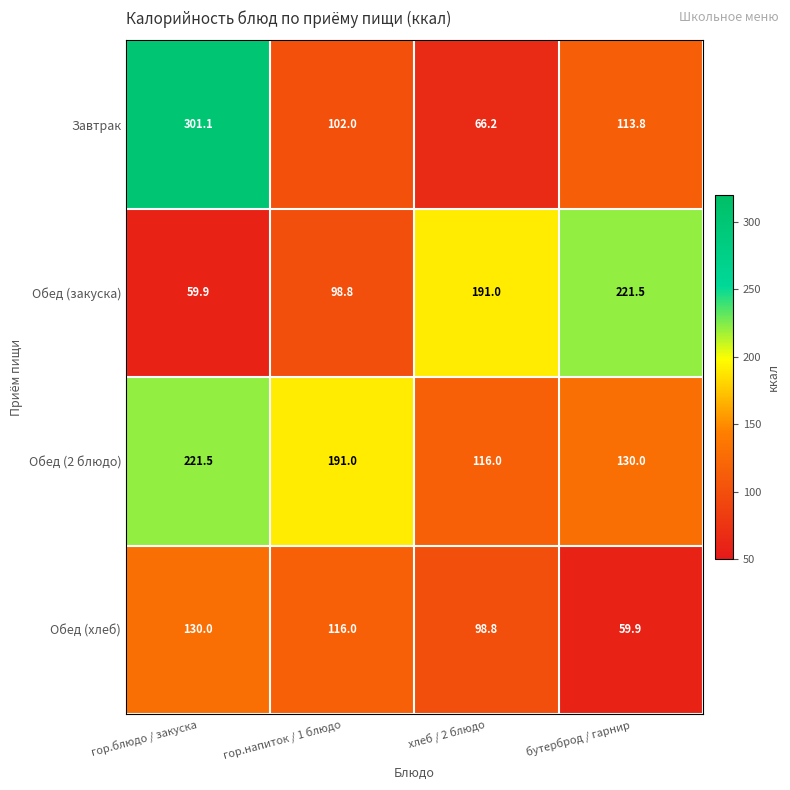

At which label does Обед (хлеб) reach its peak?

гор.блюдо / закуска